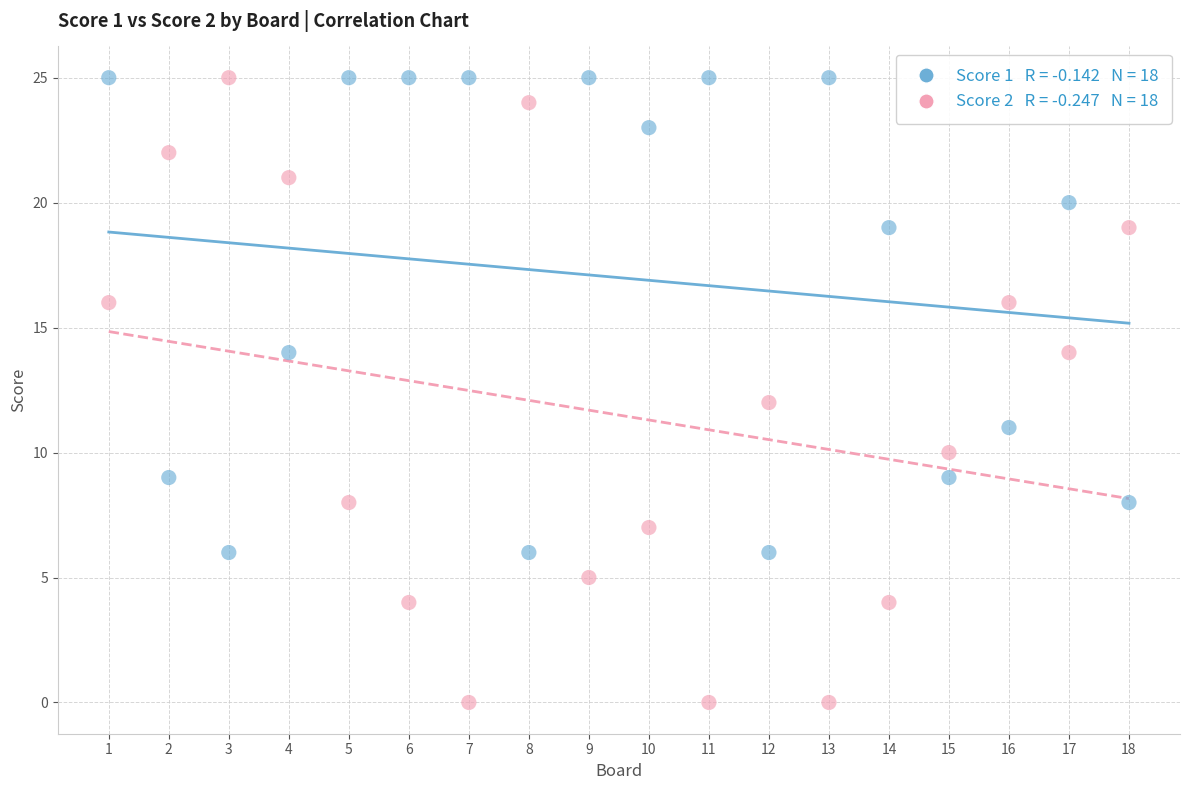

Across all data points, what is the range of Y values (max minus min)?

25